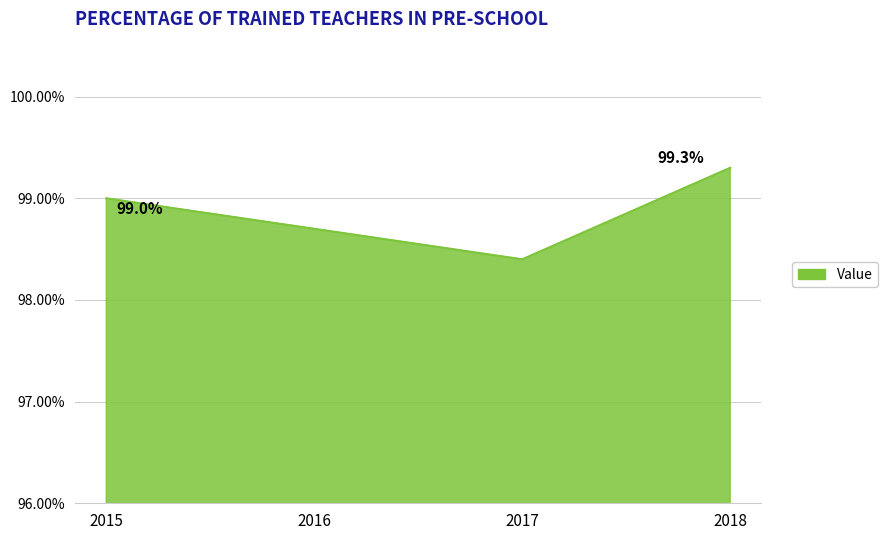

At which label is the value closest to 98?

2017